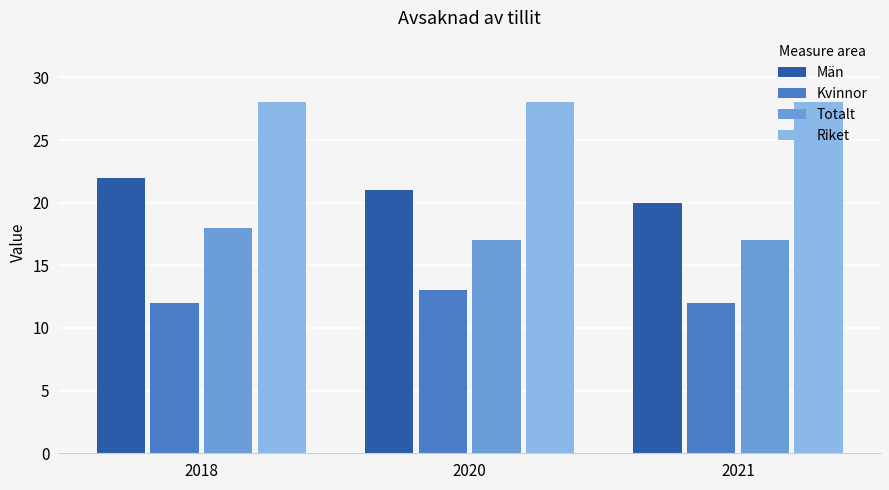

At how many categories does at least one series exceed 18?

3